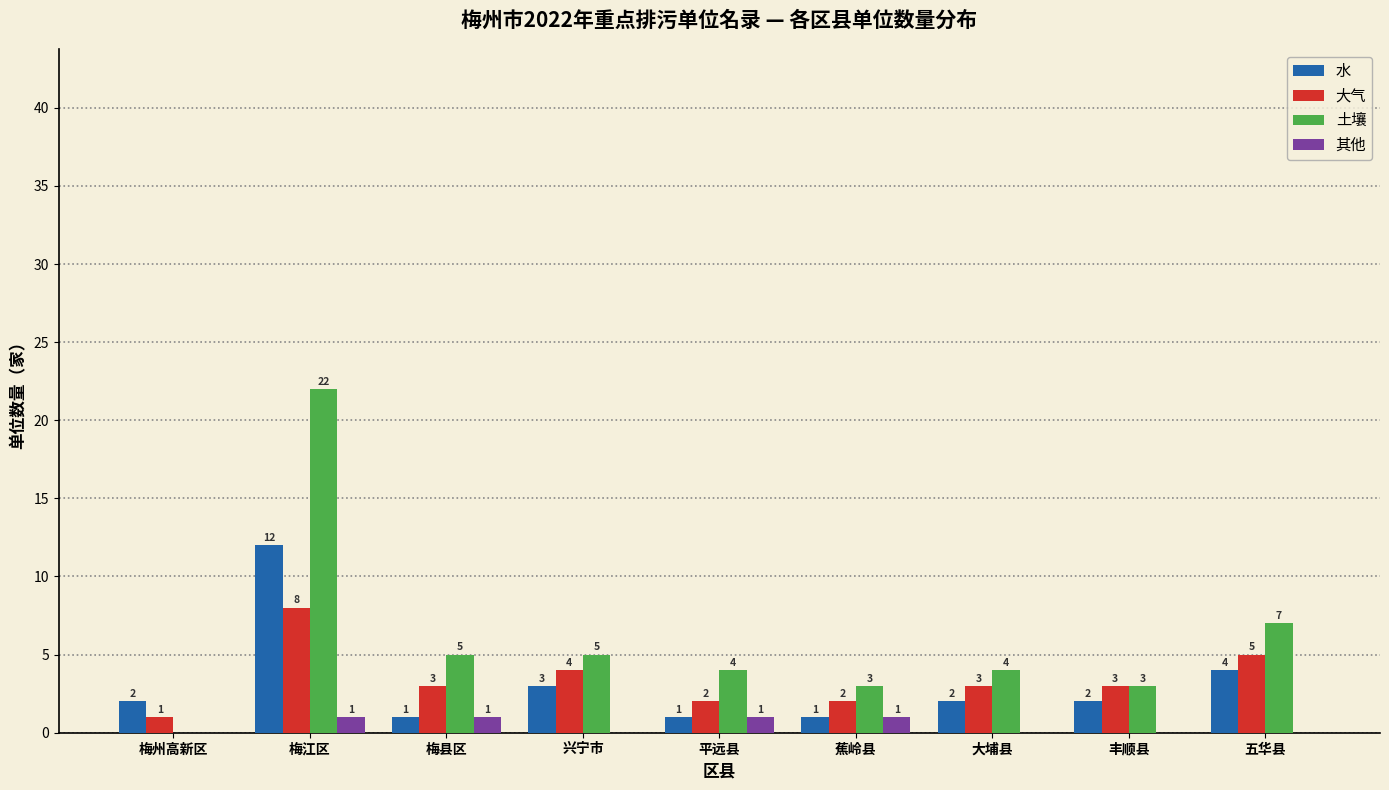

Reading right to left, extract all data points from this chart.

水: 五华县=4	丰顺县=2	大埔县=2	蕉岭县=1	平远县=1	兴宁市=3	梅县区=1	梅江区=12	梅州高新区=2
大气: 五华县=5	丰顺县=3	大埔县=3	蕉岭县=2	平远县=2	兴宁市=4	梅县区=3	梅江区=8	梅州高新区=1
土壤: 五华县=7	丰顺县=3	大埔县=4	蕉岭县=3	平远县=4	兴宁市=5	梅县区=5	梅江区=22	梅州高新区=0
其他: 五华县=0	丰顺县=0	大埔县=0	蕉岭县=1	平远县=1	兴宁市=0	梅县区=1	梅江区=1	梅州高新区=0